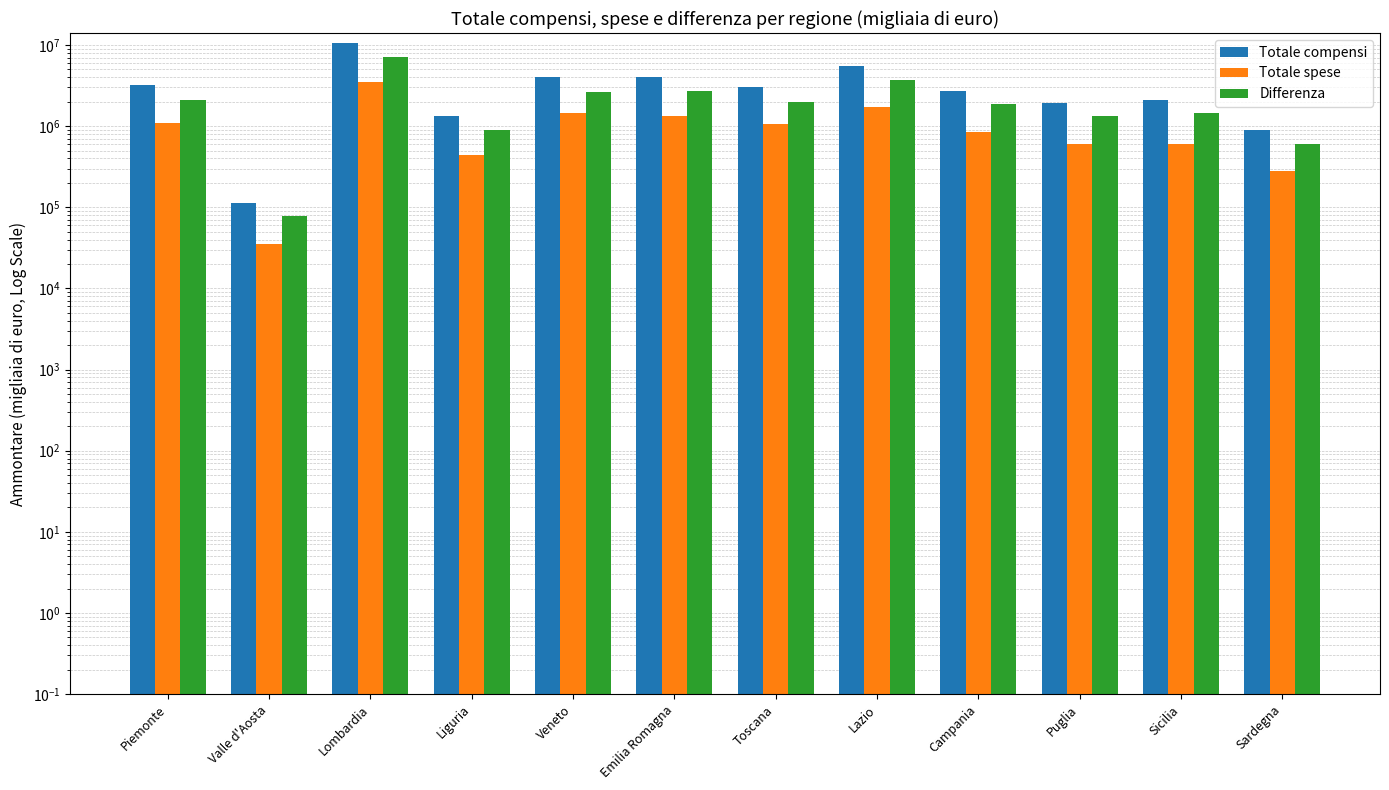

Which series has the largest range (max minus min)?

Totale compensi